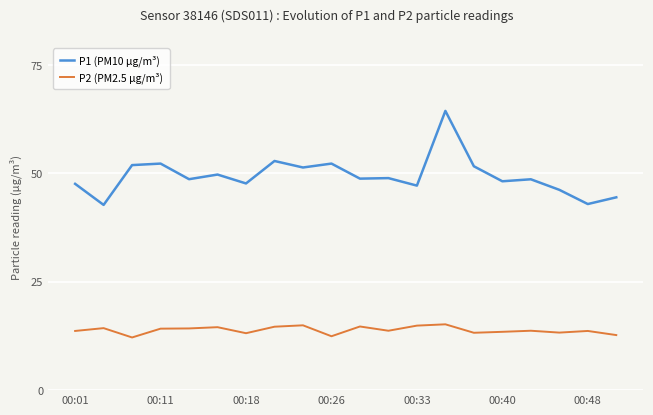

True or false: P2 (PM2.5 µg/m³) and P1 (PM10 µg/m³) cross at least once.

False